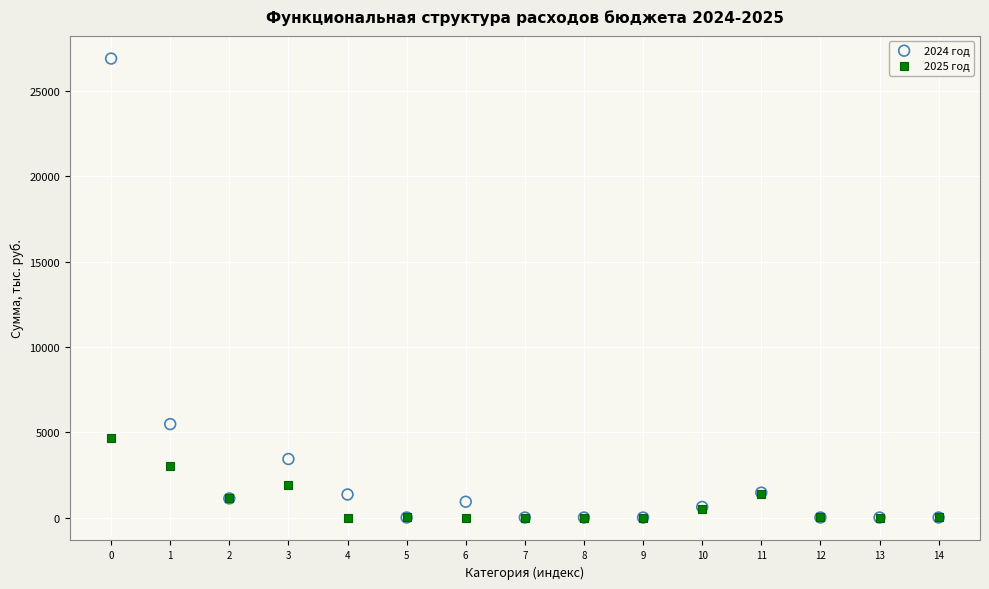

Across all series, what Y value is closest to 13454?

5476.4